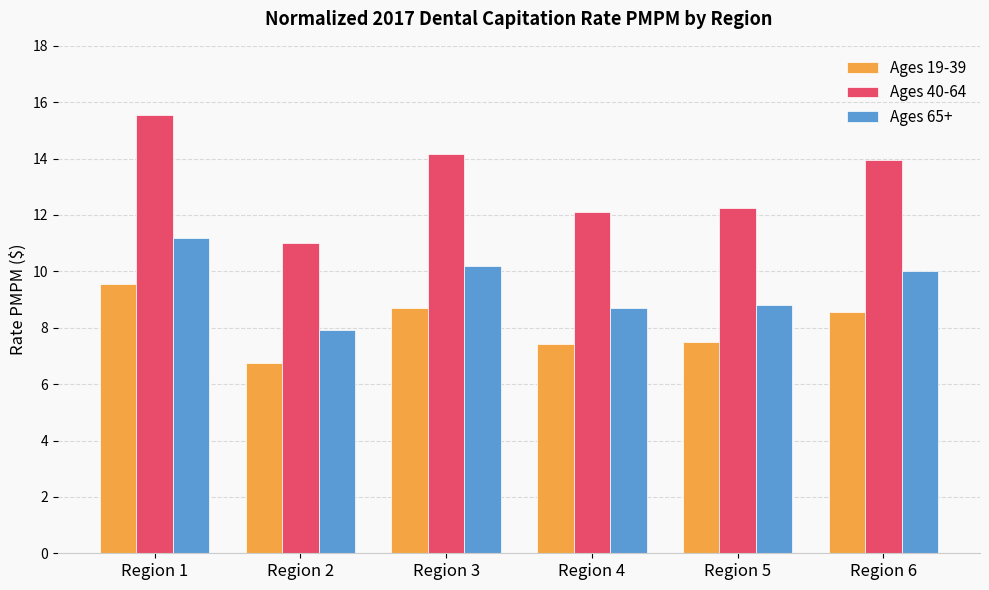

How many bars are there in total?

18